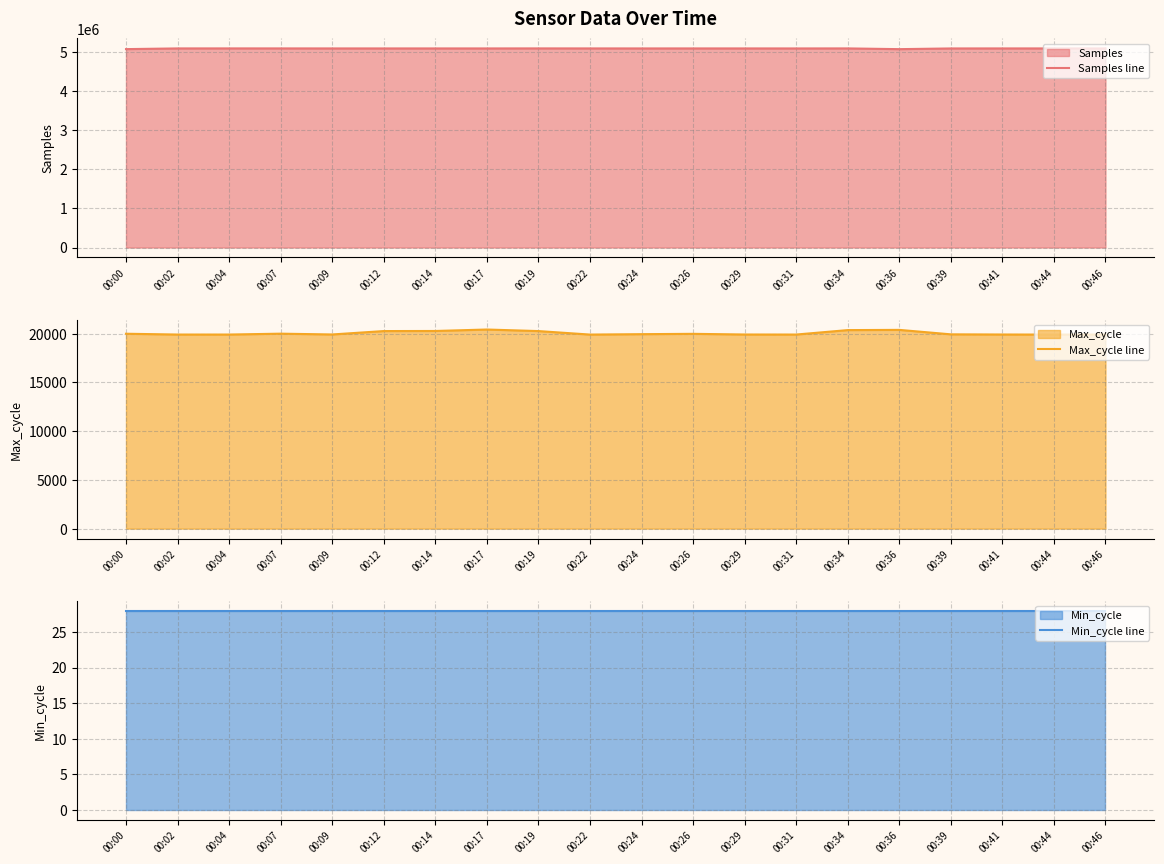

Which series has the widest spread of values?

Samples line